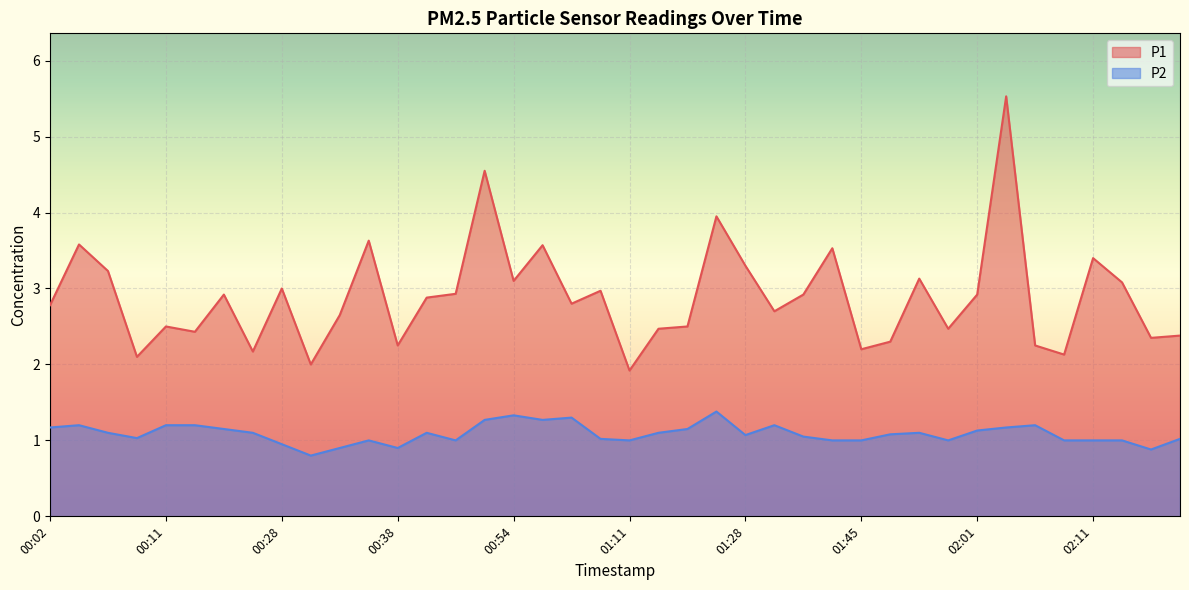

The value of P1 at 00:14 is 1.4. True or false?

False